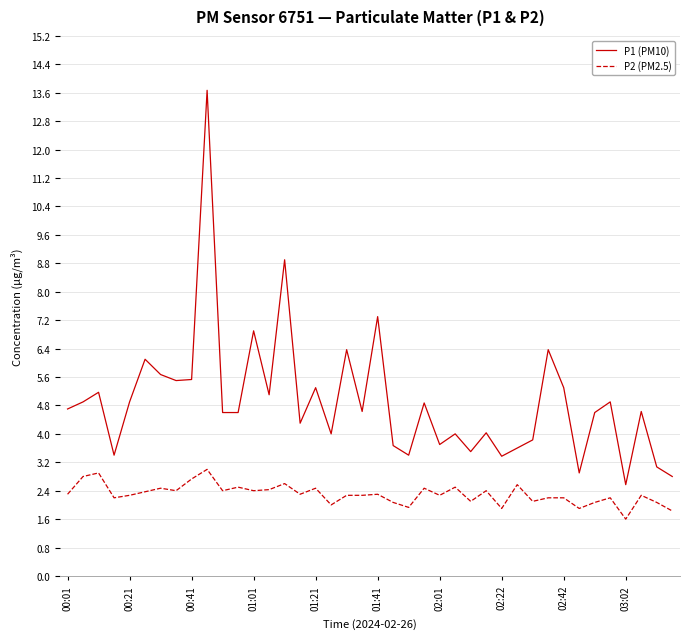

True or false: P1 (PM10) and P2 (PM2.5) intersect in this chart.

False